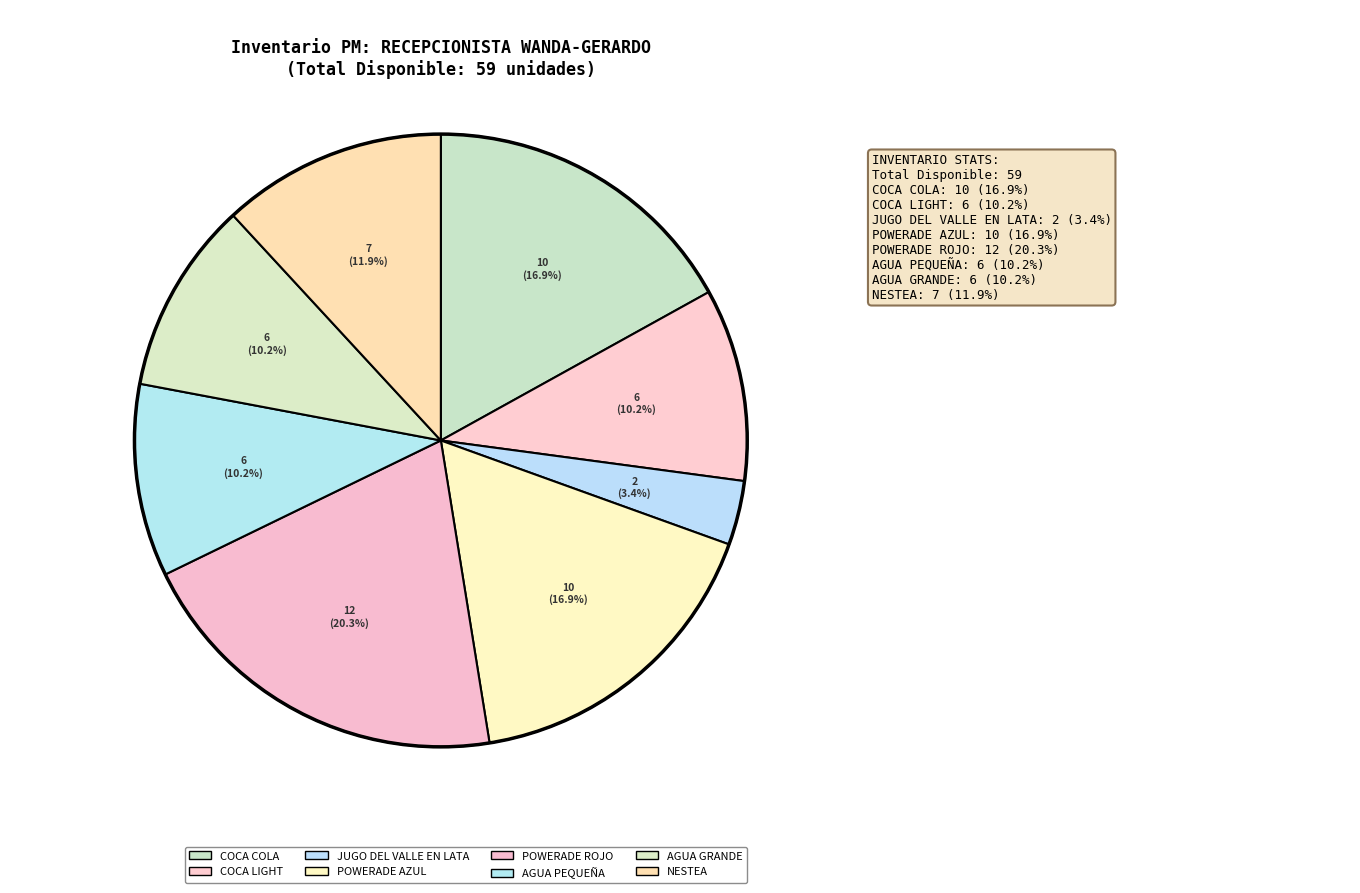

What is the change in value from POWERADE ROJO to AGUA GRANDE?

-6